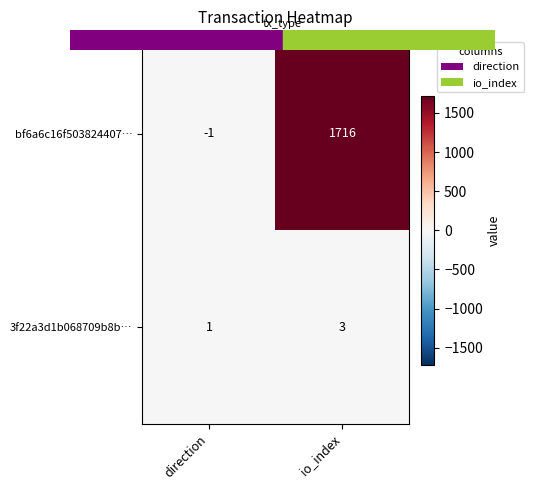

What is the sum of the bf6a6c16f503824407… values at direction and io_index?

1715